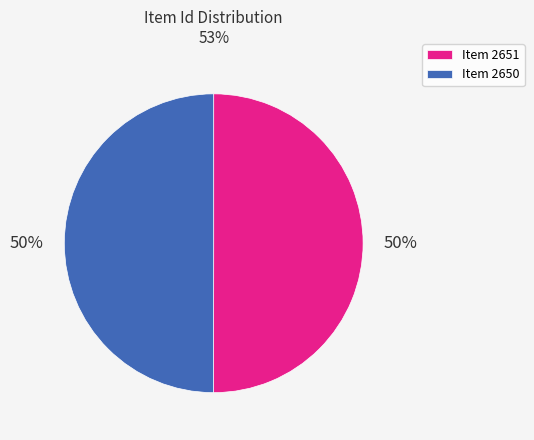

To the nearest percent, what portion does Item 2650 represent?

50%